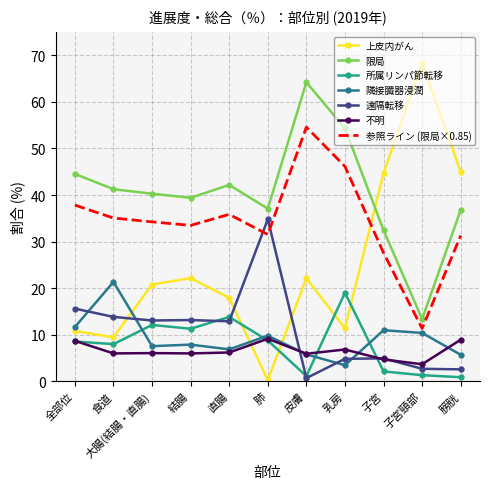

What is the highest value of the 限局 series?

64.2